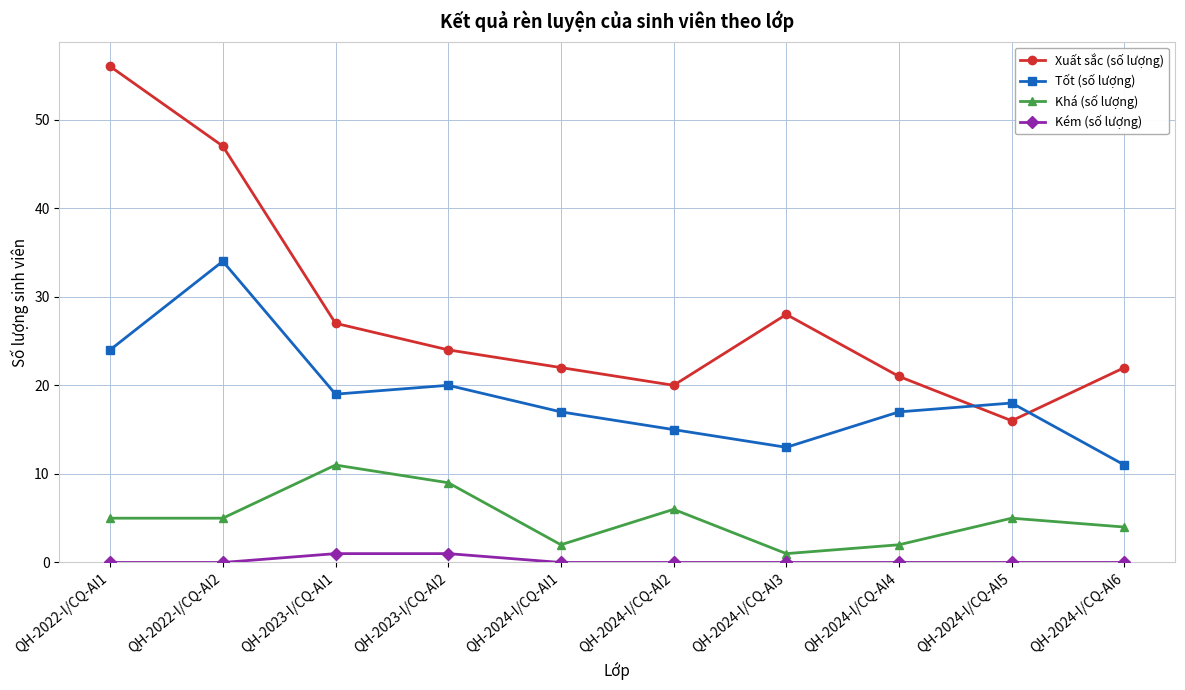

Rank the series by their maximum value, from highest to lowest.

Xuất sắc (số lượng), Tốt (số lượng), Khá (số lượng), Kém (số lượng)